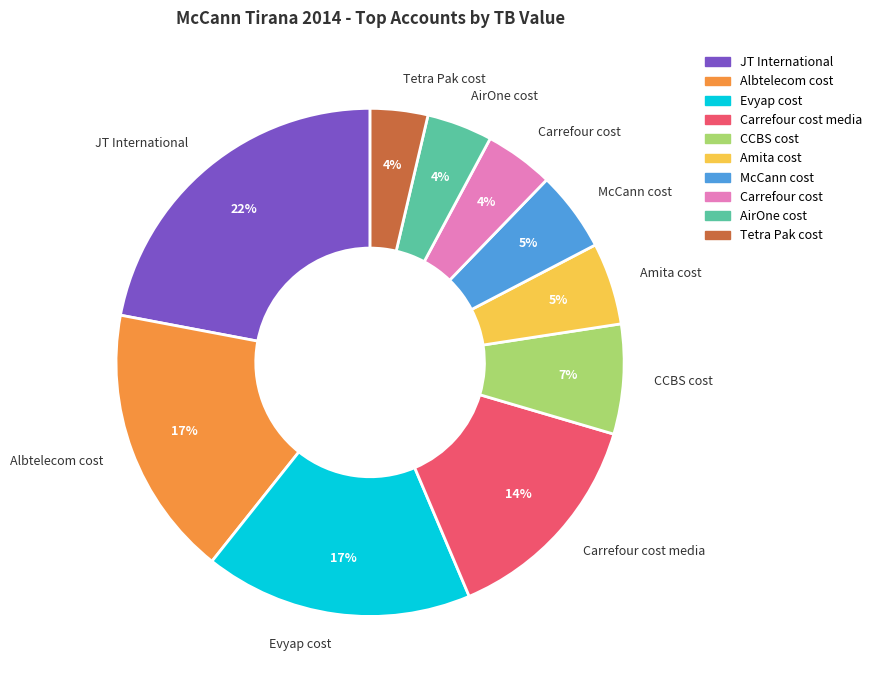

What is the largest slice in the pie chart?

JT International